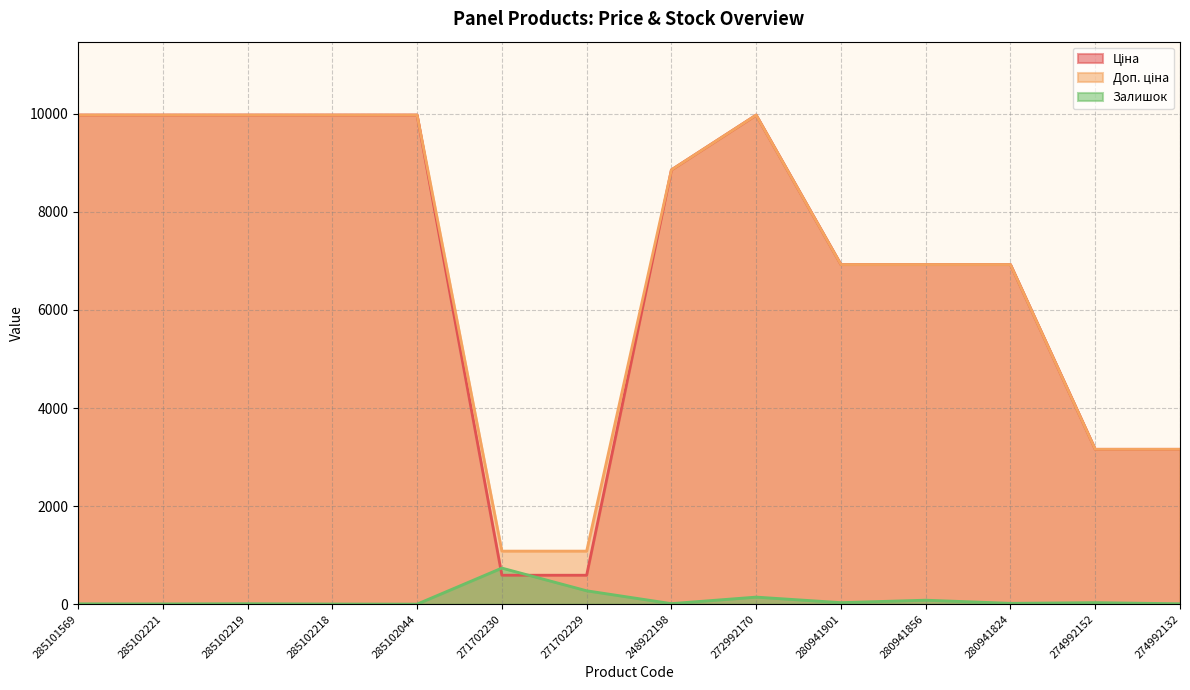

Read the Залишок value at 285102044.

1.0